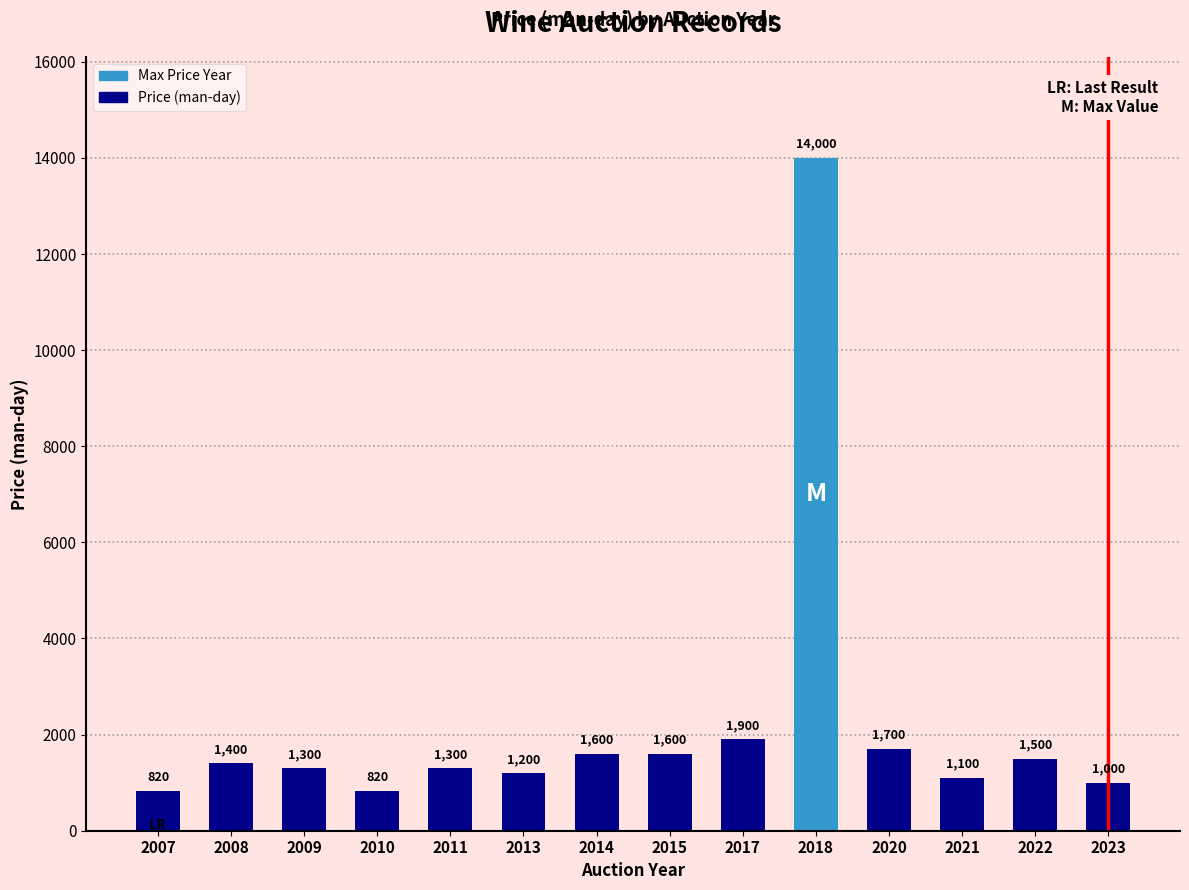

What is the difference between the second highest and second lowest values?

1080